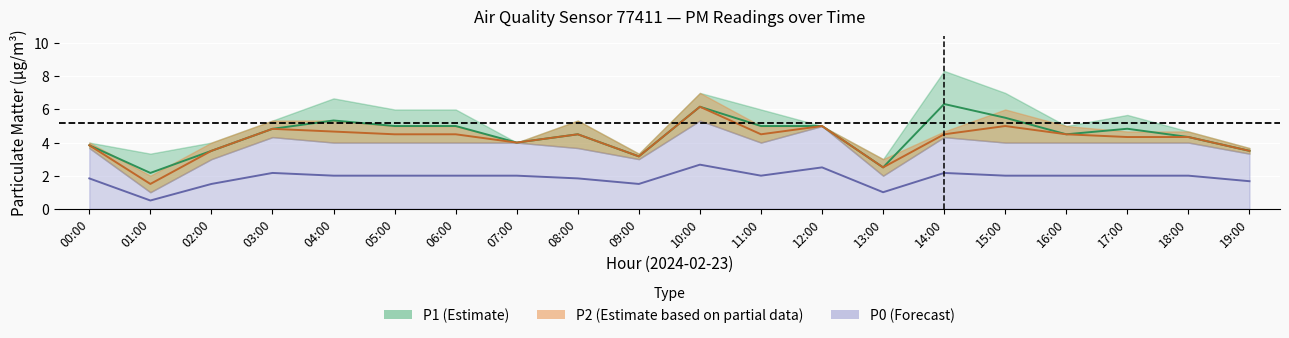

What is the difference between the P2 values at 11:00 and 13:00?

2.0